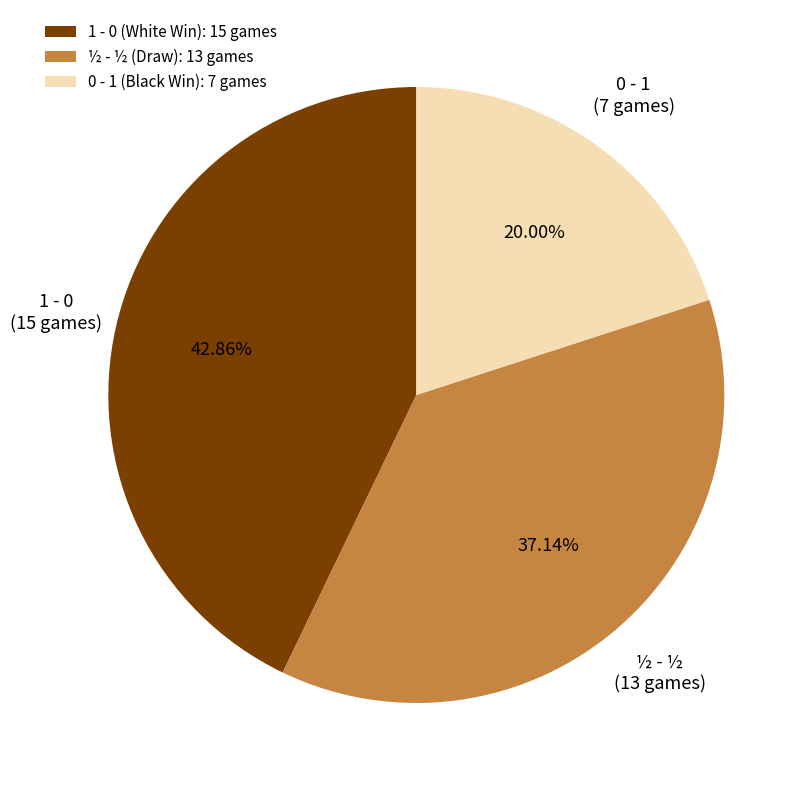

Rank the categories by value from lowest to highest.

0 - 1 (Black Win): 7 games, ½ - ½ (Draw): 13 games, 1 - 0 (White Win): 15 games